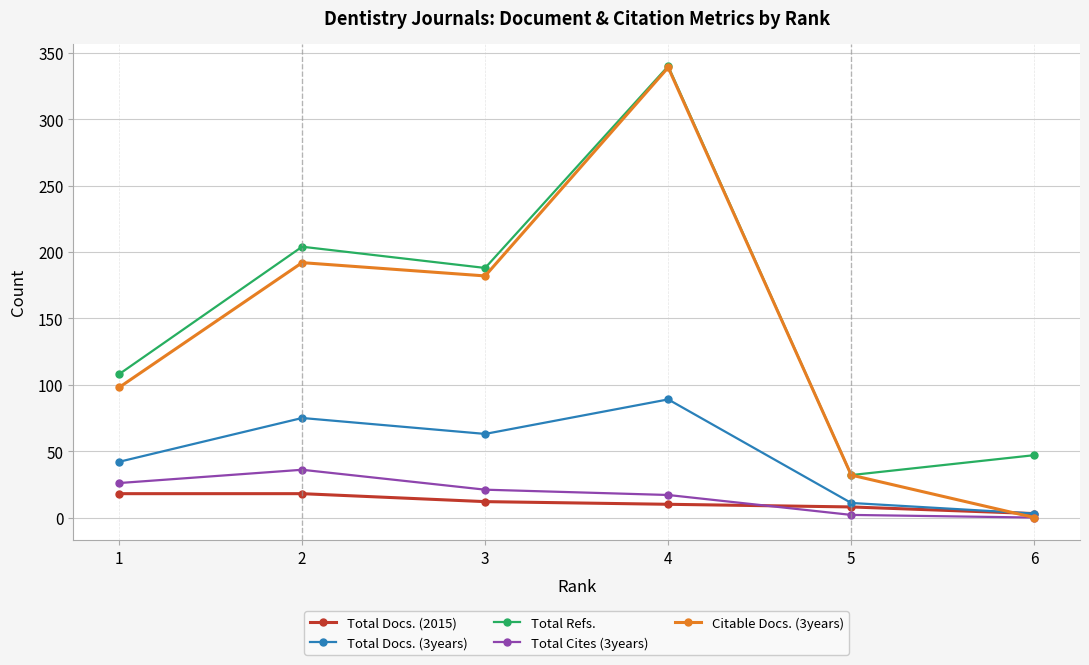

Reading right to left, extract all data points from this chart.

Total Docs. (2015): 3	8	10	12	18	18
Total Docs. (3years): 3	11	89	63	75	42
Total Refs.: 47	32	340	188	204	108
Total Cites (3years): 0	2	17	21	36	26
Citable Docs. (3years): 0	32	339	182	192	98